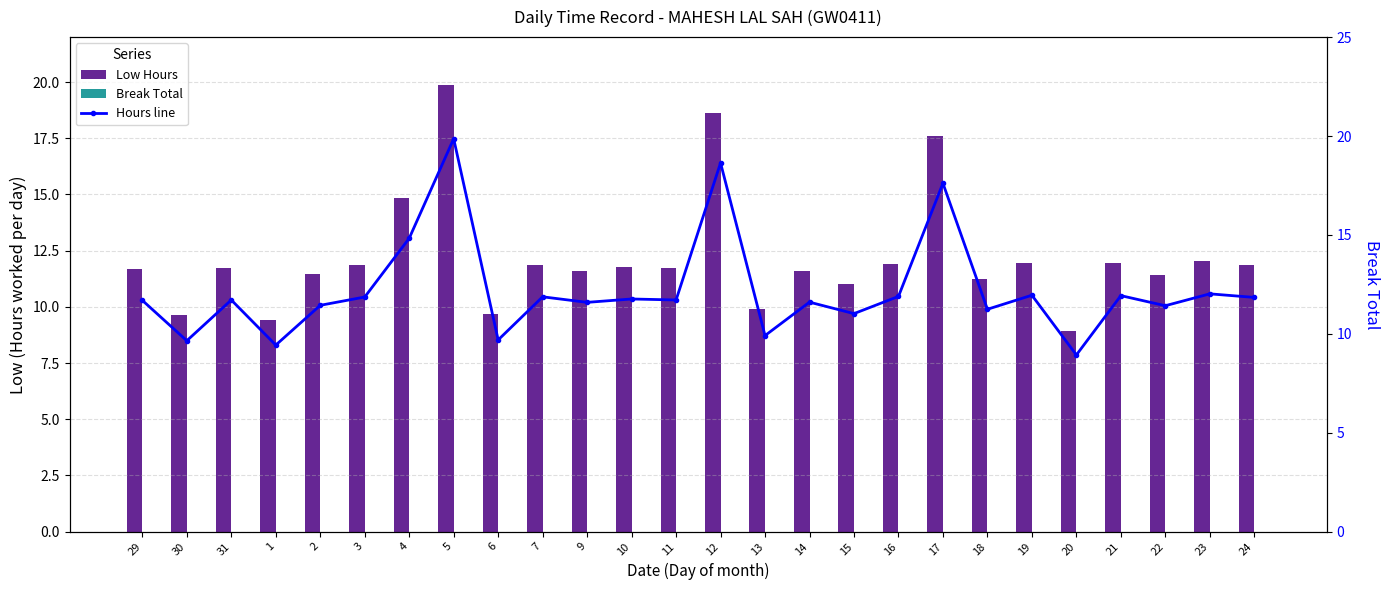

Reading left to right, what are all the values shown in this chart?

Low Hours: 29=11.7	30=9.7	31=11.7	1=9.4	2=11.4	3=11.9	4=14.8	5=19.9	6=9.7	7=11.9	9=11.6	10=11.8	11=11.7	12=18.6	13=9.9	14=11.6	15=11.0	16=11.9	17=17.6	18=11.2	19=11.9	20=8.9	21=11.9	22=11.4	23=12.0	24=11.8
Break Total: 29=0.0	30=0.0	31=0.0	1=0.0	2=0.0	3=0.0	4=0.0	5=0.0	6=0.0	7=0.0	9=0.0	10=0.0	11=0.0	12=0.0	13=0.0	14=0.0	15=0.0	16=0.0	17=0.0	18=0.0	19=0.0	20=0.0	21=0.0	22=0.0	23=0.0	24=0.0
Hours line: 29=11.7	30=9.7	31=11.7	1=9.4	2=11.4	3=11.9	4=14.8	5=19.9	6=9.7	7=11.9	9=11.6	10=11.8	11=11.7	12=18.6	13=9.9	14=11.6	15=11.0	16=11.9	17=17.6	18=11.2	19=11.9	20=8.9	21=11.9	22=11.4	23=12.0	24=11.8